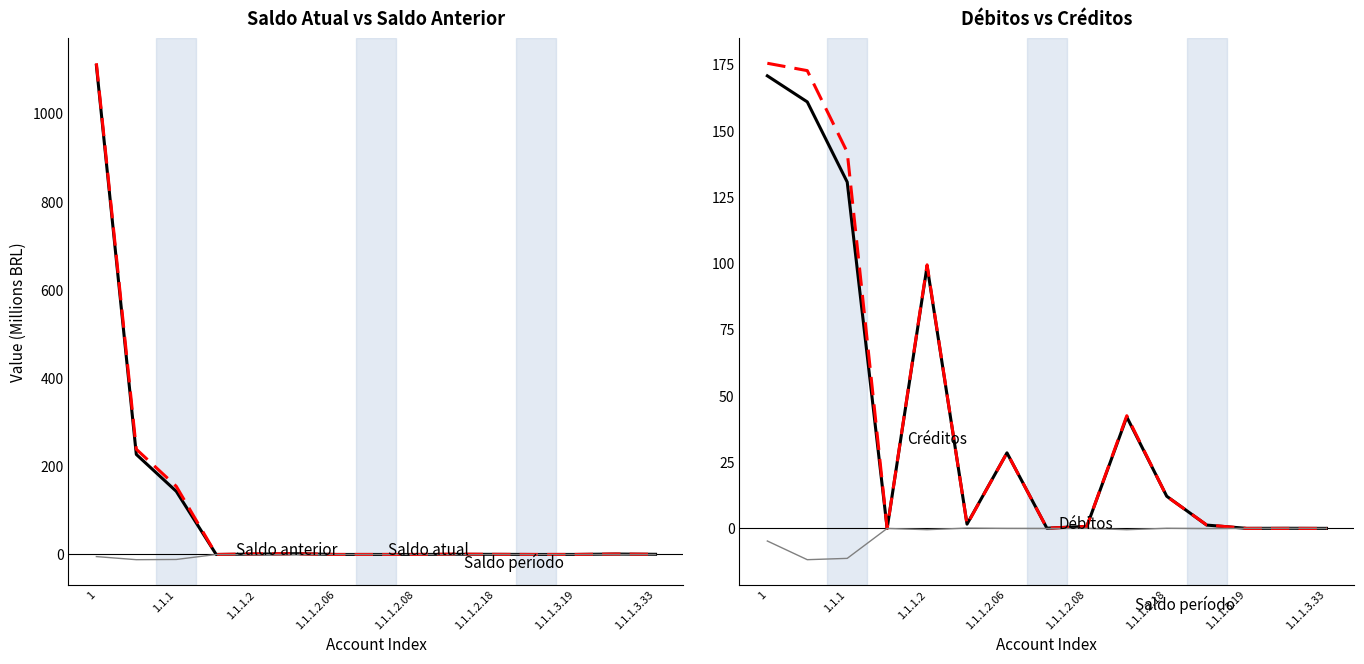

Between 1.1.1.2.06 and 11, which series saw the biggest shift?

Créditos